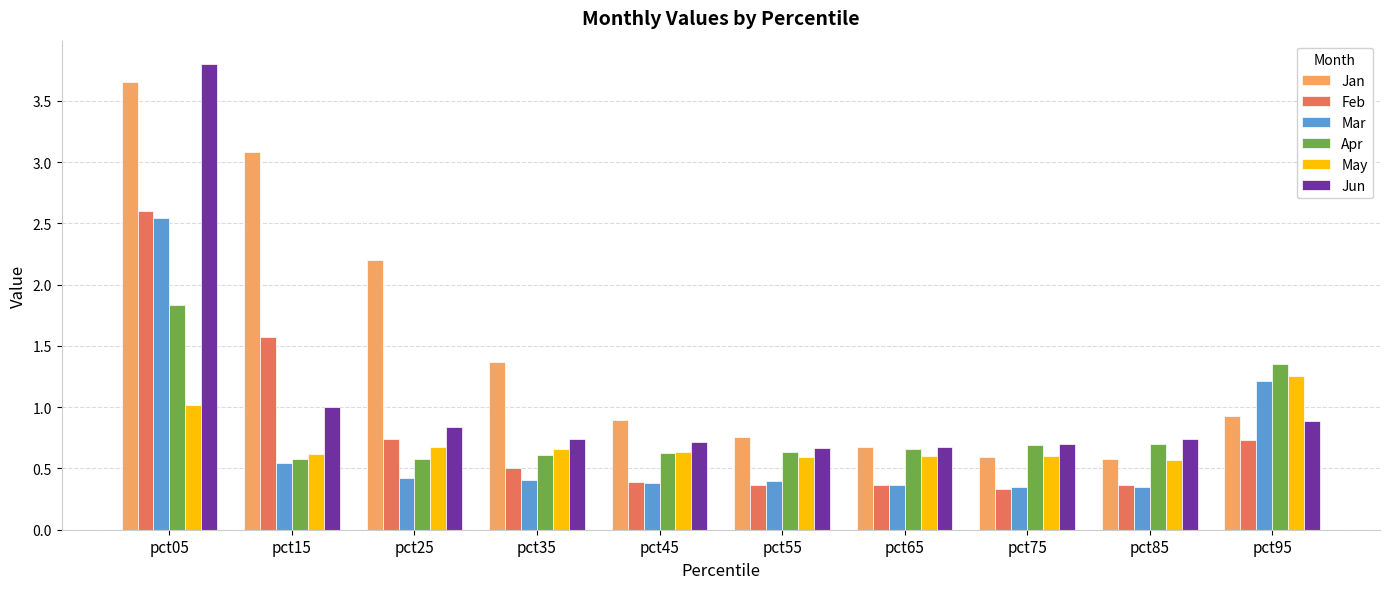

What is the sum of all May values?

7.2